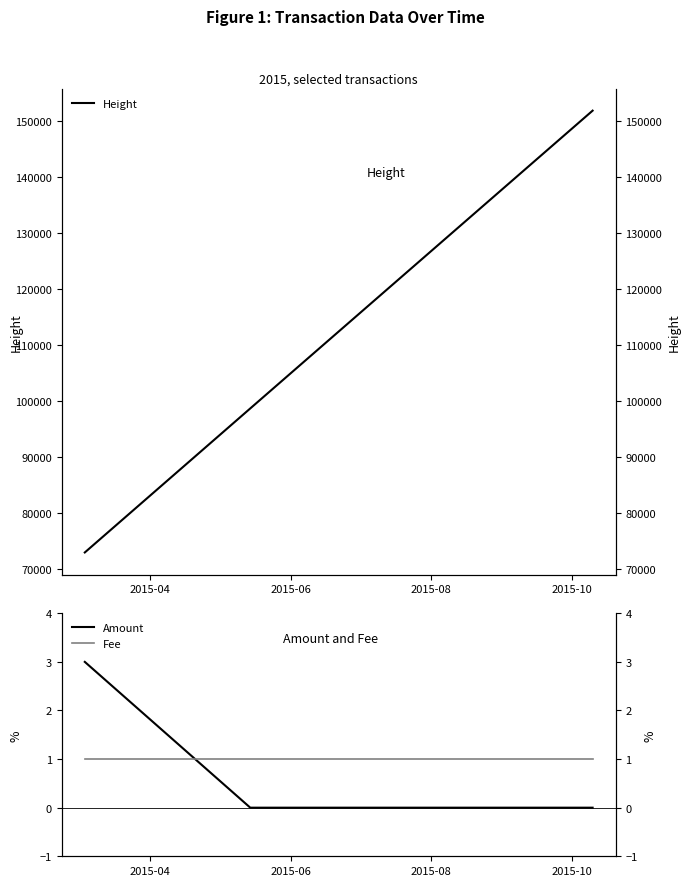

What is the difference between the second highest and minimum values in the Height series?

25706